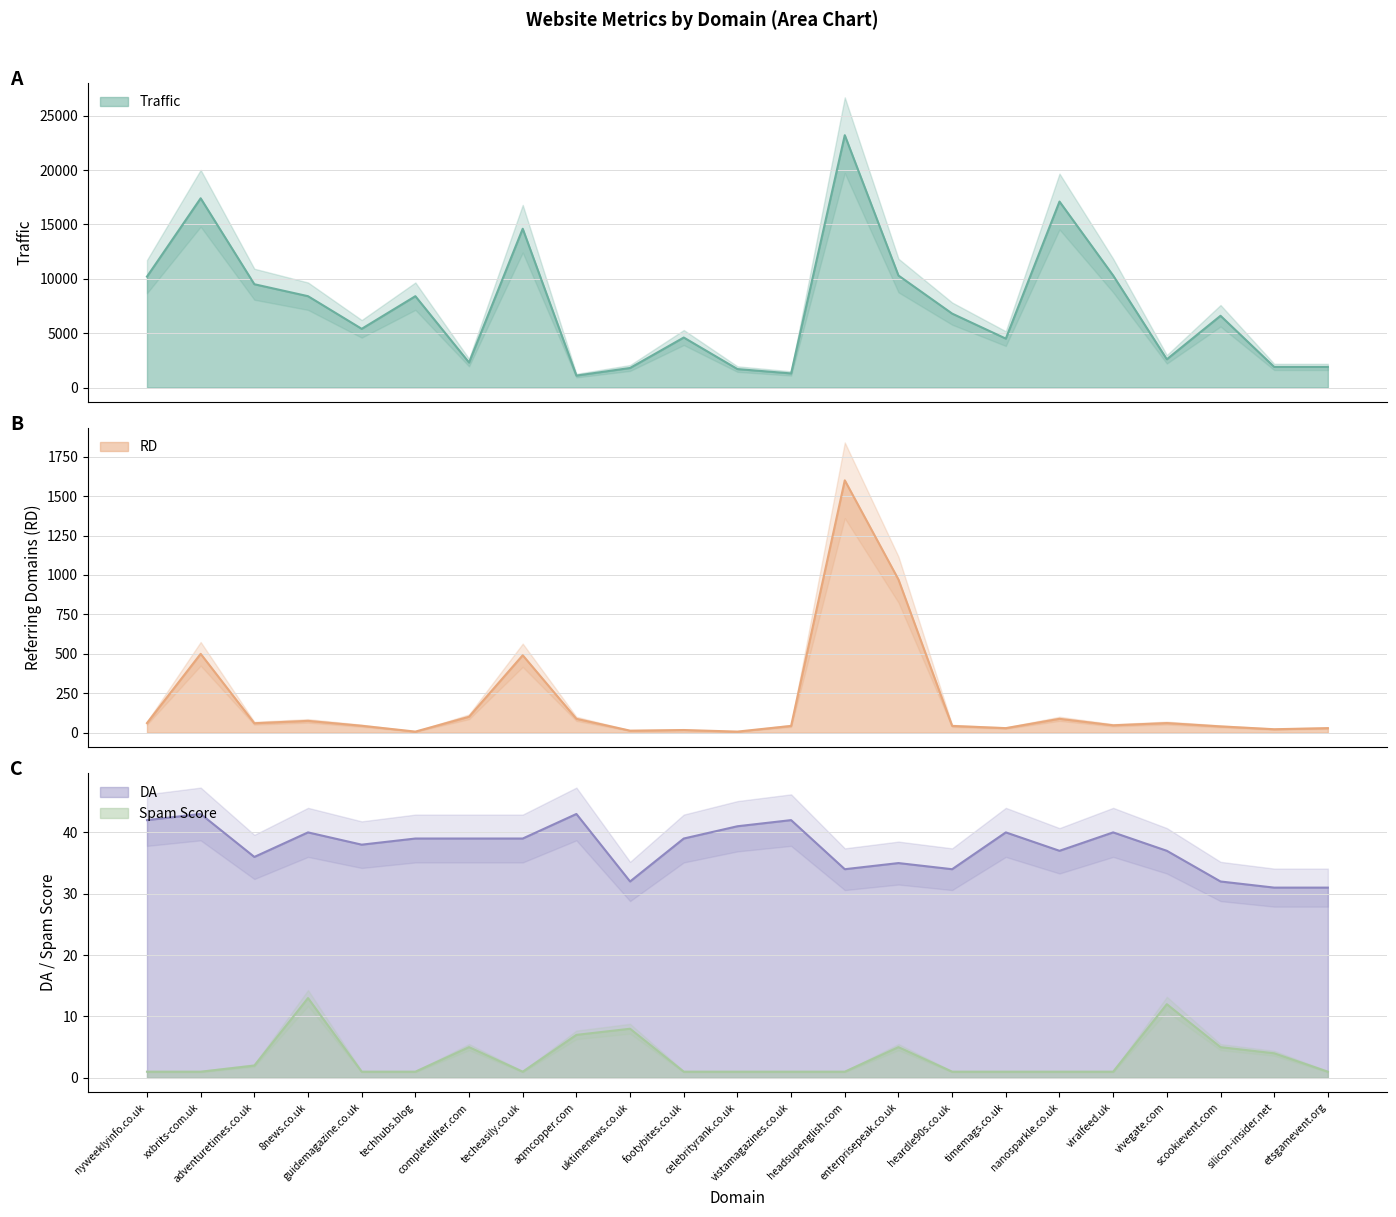

Is it true that Traffic equals 996 at etsgamevent.org?

False